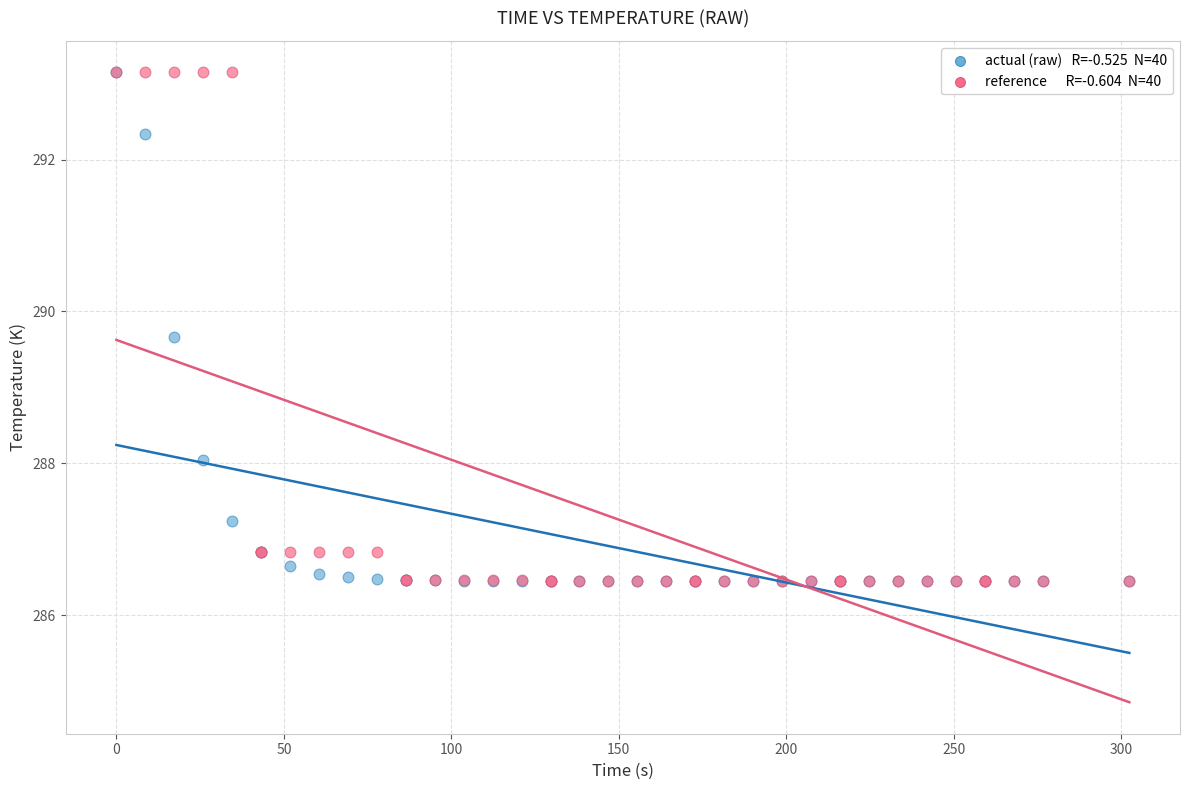

Across all series, what Y value is closest to 289?

289.7